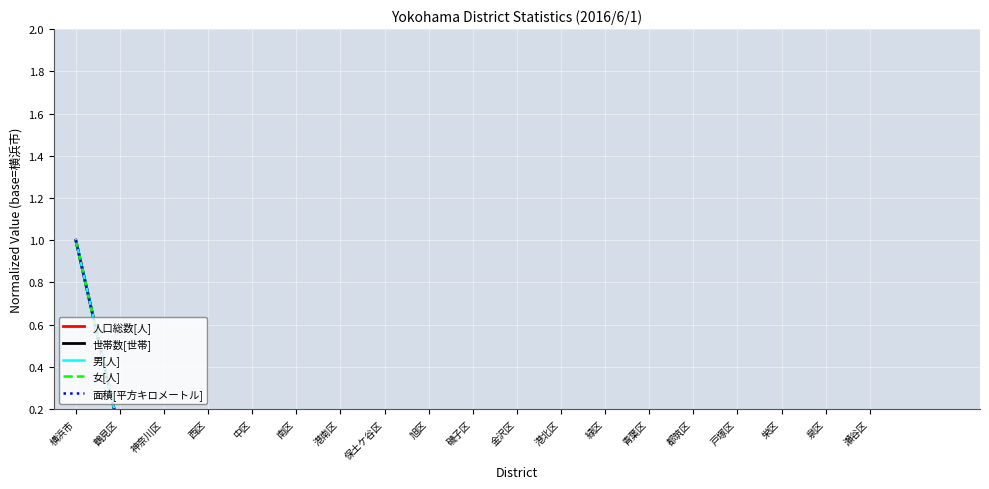

What position from the right is 旭区?

11